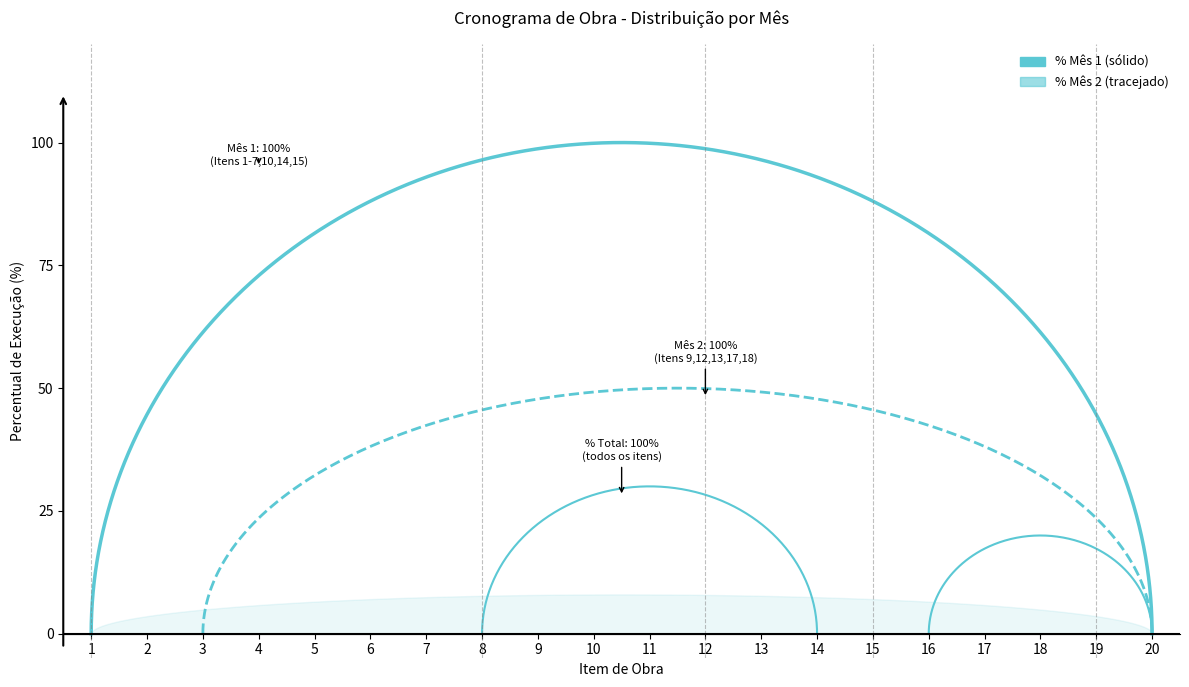

Between 11 and 19, which series saw the biggest shift?

% Mês 1